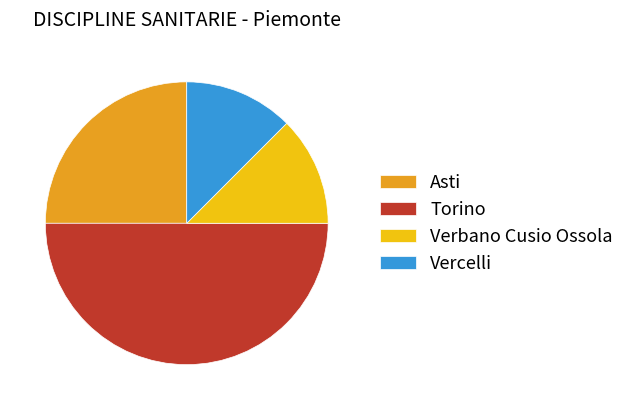

Which slice is the largest?

Torino